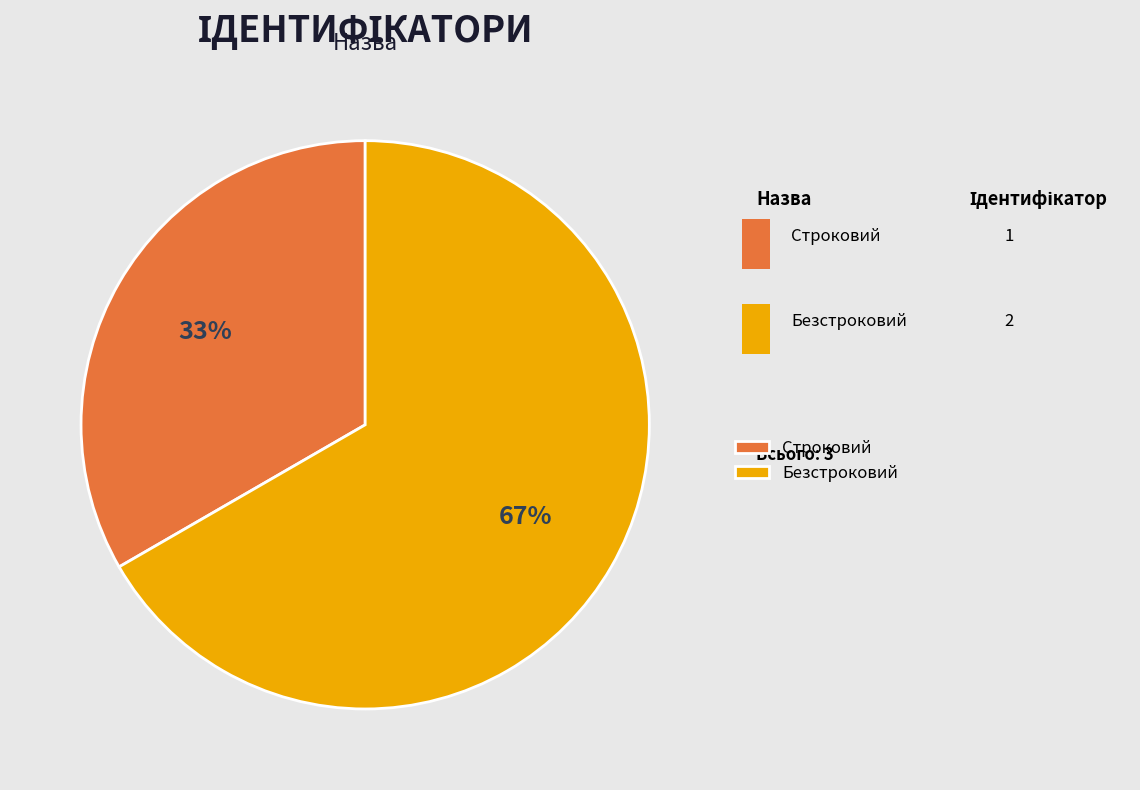

Which category accounts for the majority?

Безстроковий